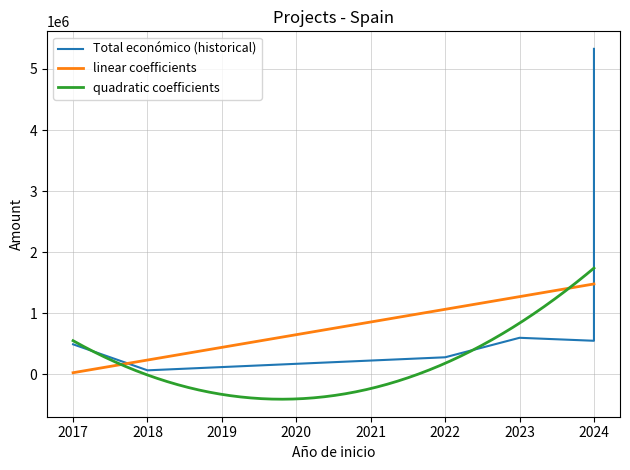

In Año de finalización, how many points are lower than both neighbors (excluding endpoints)?

1